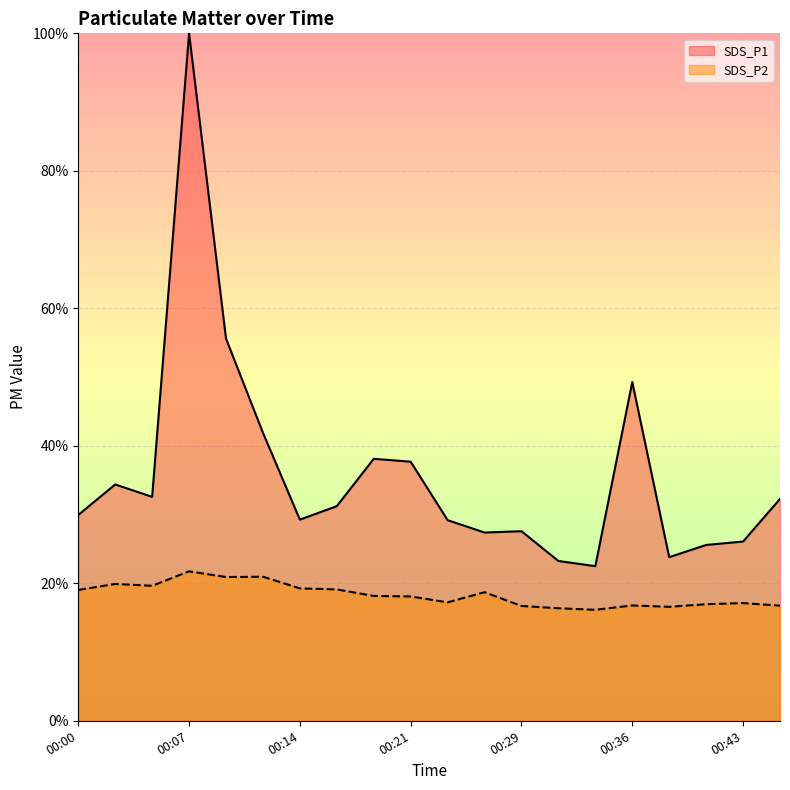

What is the total value across all series at 00:24?

46.4